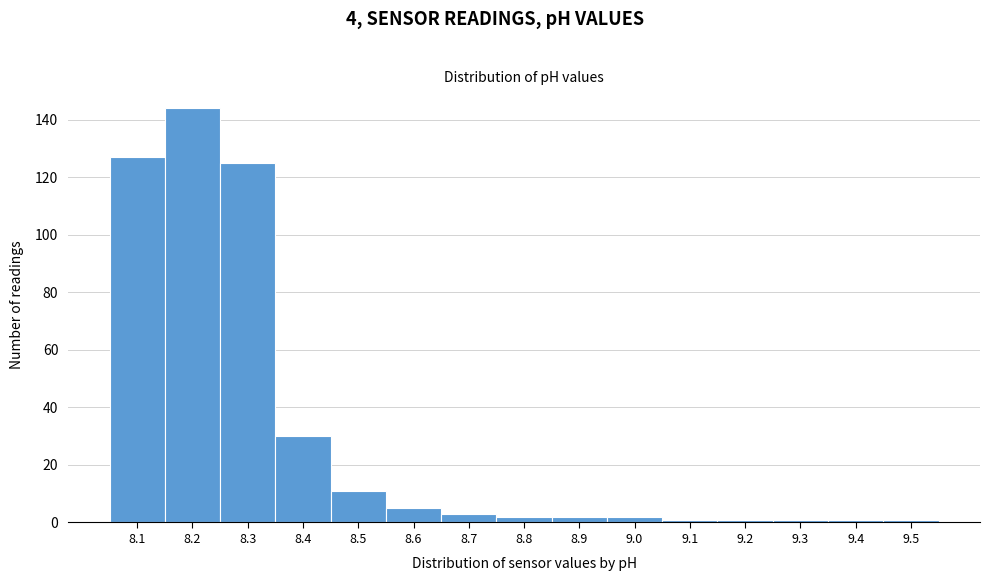

Reading left to right, extract all data points from this chart.

8.1=127	8.2=144	8.3=125	8.4=30	8.5=11	8.6=5	8.7=3	8.8=2	8.9=2	9.0=2	9.1=1	9.2=1	9.3=1	9.4=1	9.5=1